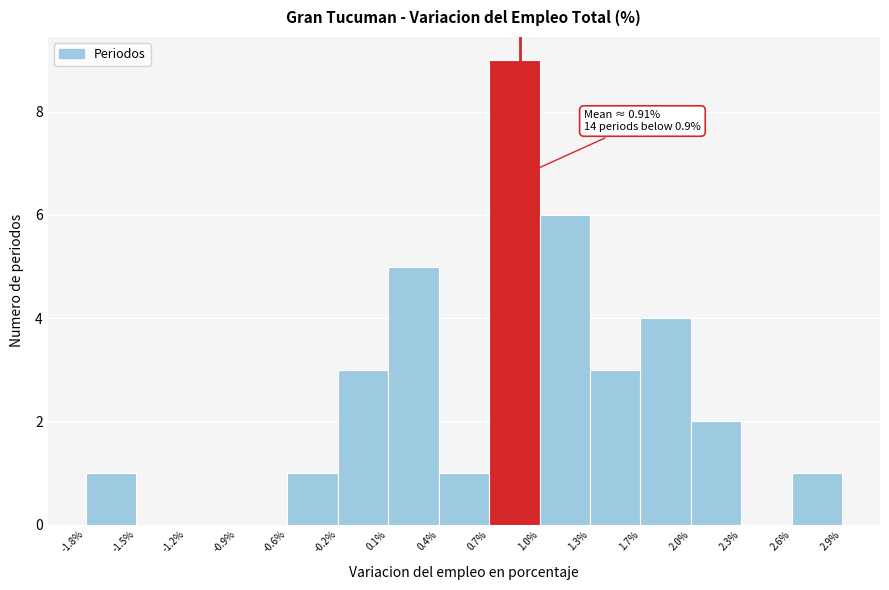

Over which range of the x-axis is the bar tallest?

0.7% to 1.0%